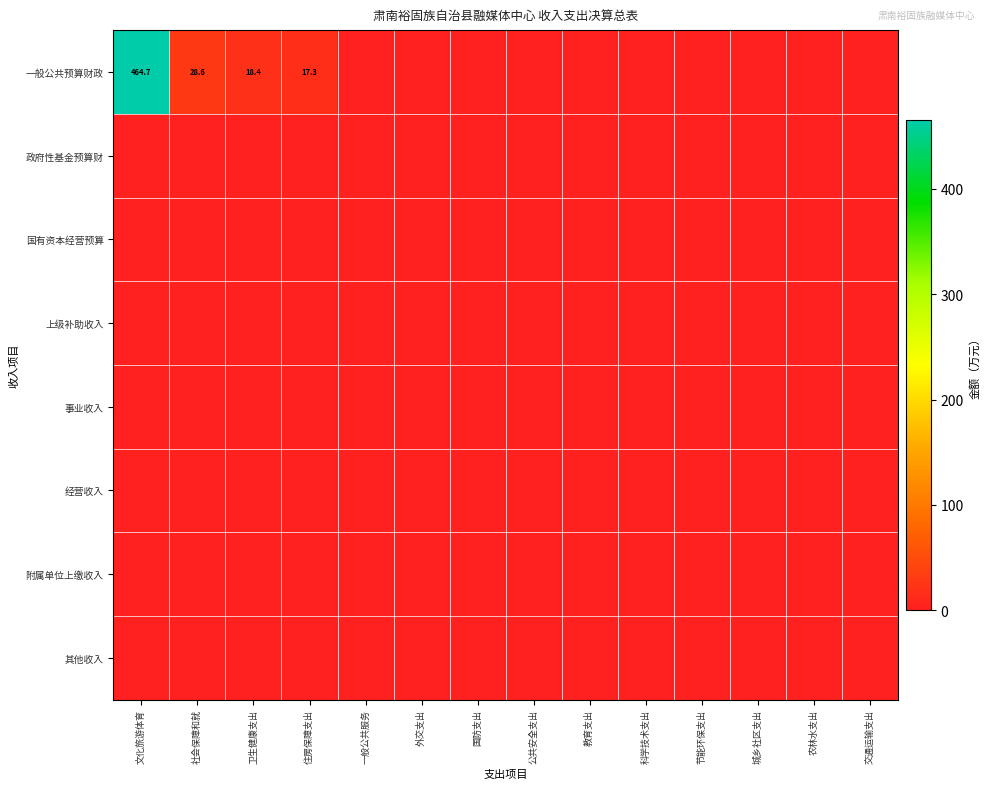

Which label corresponds to the largest value in the chart?

文化旅游体育